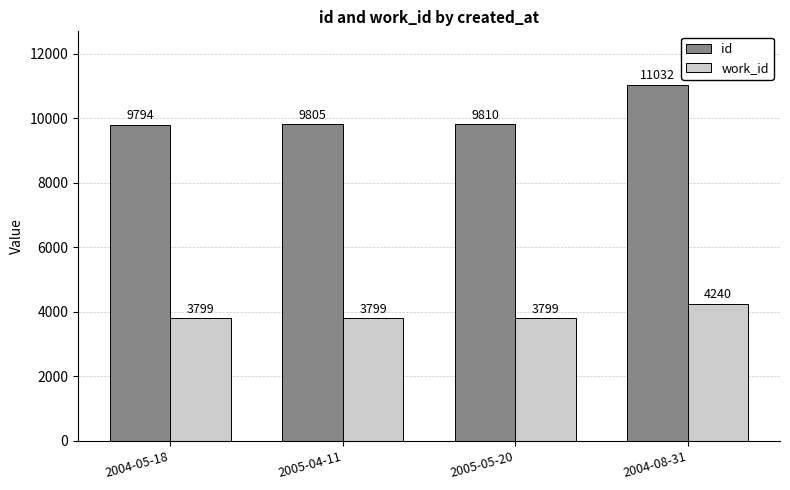

True or false: work_id has a value of 3799 at 2005-05-20.

True